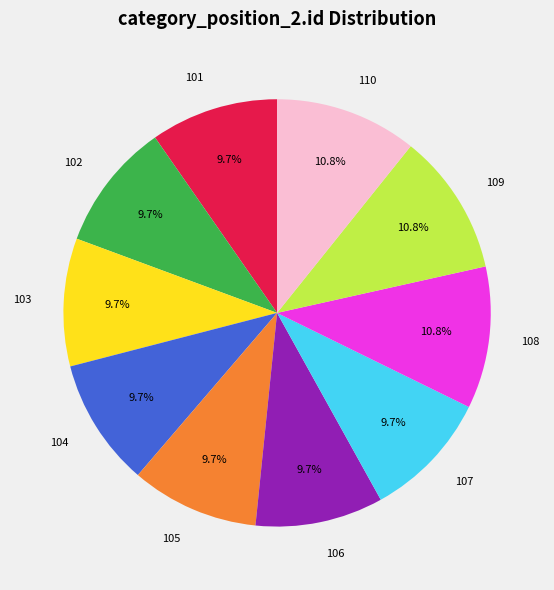

Does any single category account for the majority?

No